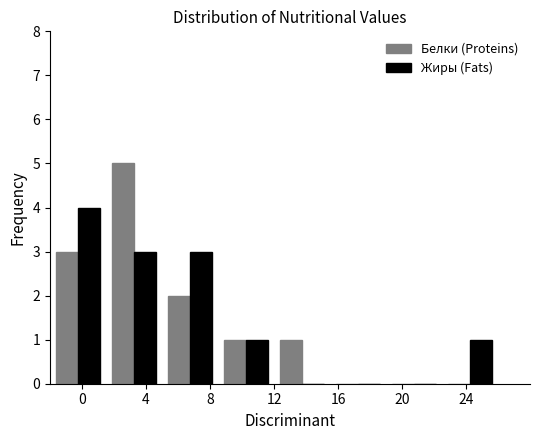

Reading left to right, list every range on the x-axis with the height of the bar of each series over it. The values are not printed on the chart, so give them approximately, as read against the axis.

-2.0 to 1.5: Белки (Proteins)=3	Жиры (Fats)=4
1.5 to 5.0: Белки (Proteins)=5	Жиры (Fats)=3
5.0 to 8.5: Белки (Proteins)=2	Жиры (Fats)=3
8.5 to 12.0: Белки (Proteins)=1	Жиры (Fats)=1
12.0 to 15.5: Белки (Proteins)=1	Жиры (Fats)=0
15.5 to 19.0: Белки (Proteins)=0	Жиры (Fats)=0
19.0 to 22.5: Белки (Proteins)=0	Жиры (Fats)=0
22.5 to 26.0: Белки (Proteins)=0	Жиры (Fats)=1